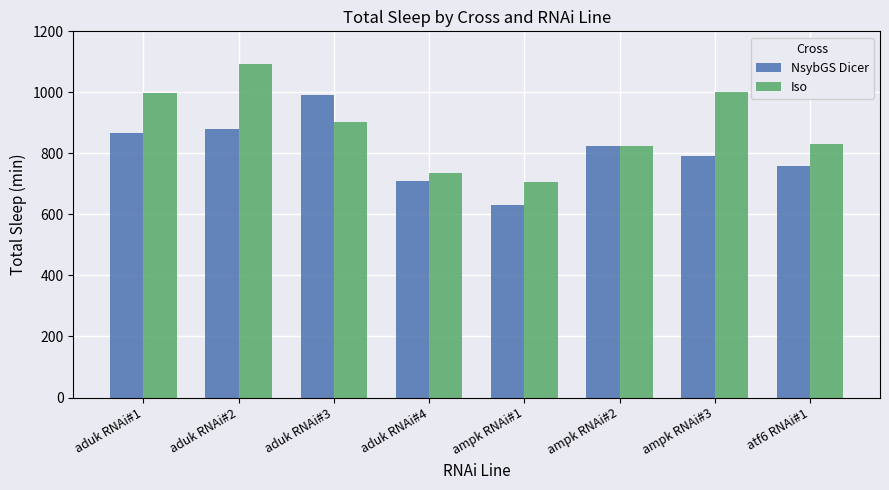

What is the smallest value displayed?

631.0